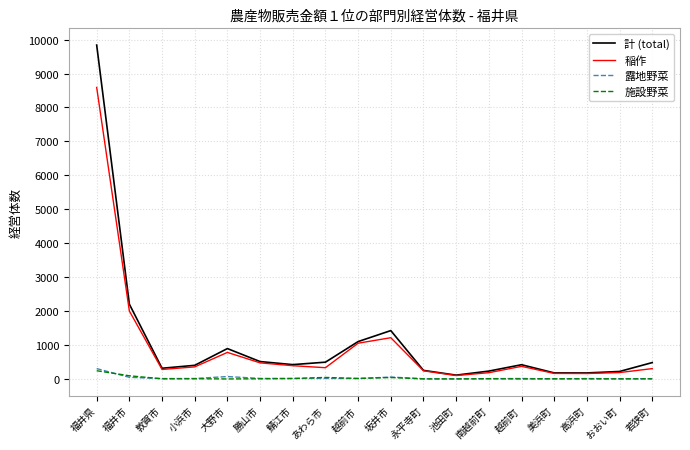

At how many categories does at least one series exceed 7884?

1